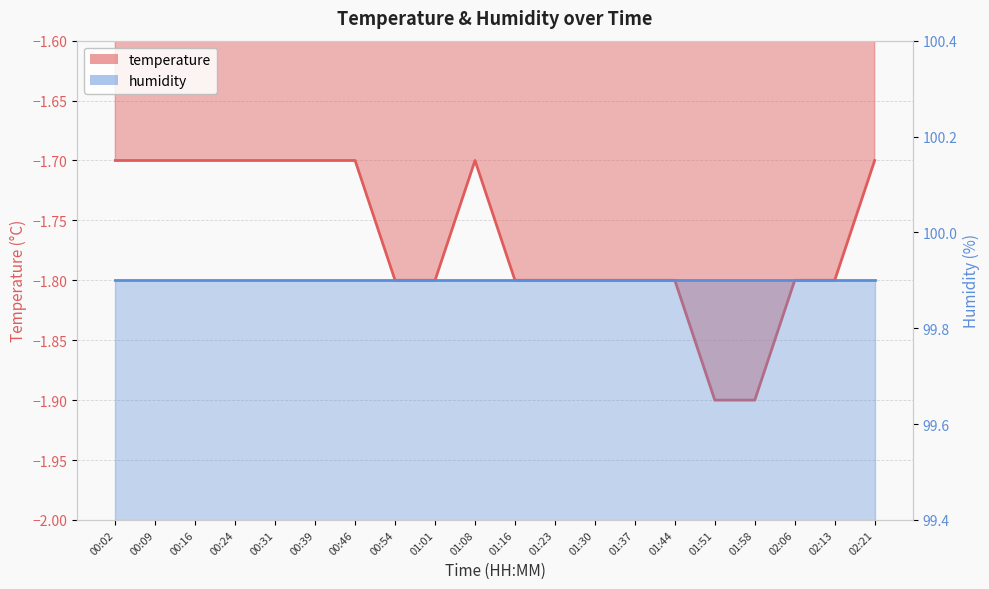

Rank the categories by value from highest to lowest.

00:02, 00:09, 00:16, 00:24, 00:31, 00:39, 00:46, 01:08, 02:21, 00:54, 01:01, 01:16, 01:23, 01:30, 01:37, 01:44, 02:06, 02:13, 01:51, 01:58